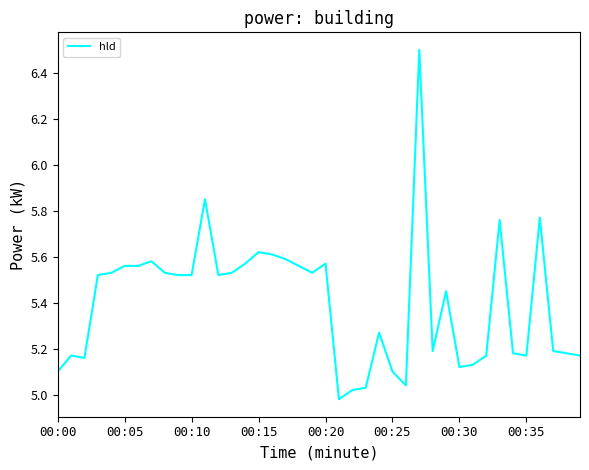

What is the difference between the maximum and second lowest values?

1.5